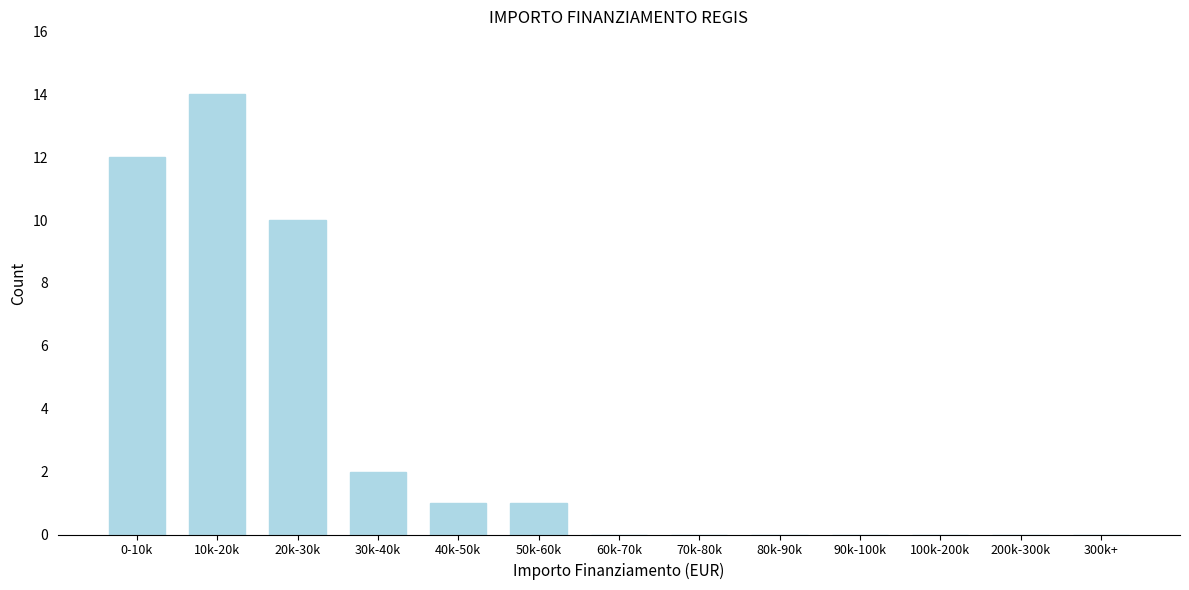

Reading right to left, extract all data points from this chart.

300k+=0	200k-300k=0	100k-200k=0	90k-100k=0	80k-90k=0	70k-80k=0	60k-70k=0	50k-60k=1	40k-50k=1	30k-40k=2	20k-30k=10	10k-20k=14	0-10k=12